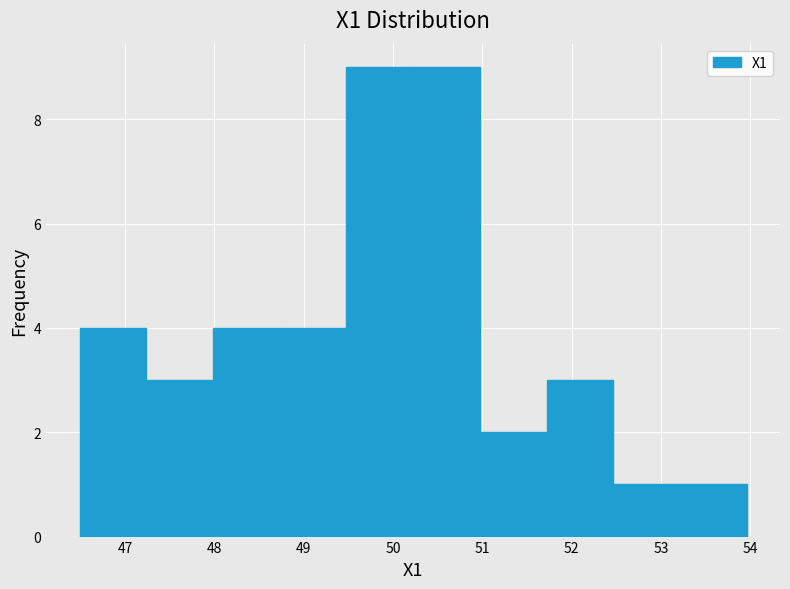

What is the height of the bar covering 51.0 to 51.7 on the x-axis? Neither the bar edges nor the heights are printed on the chart, so give them approximately, as read against the axes.

2